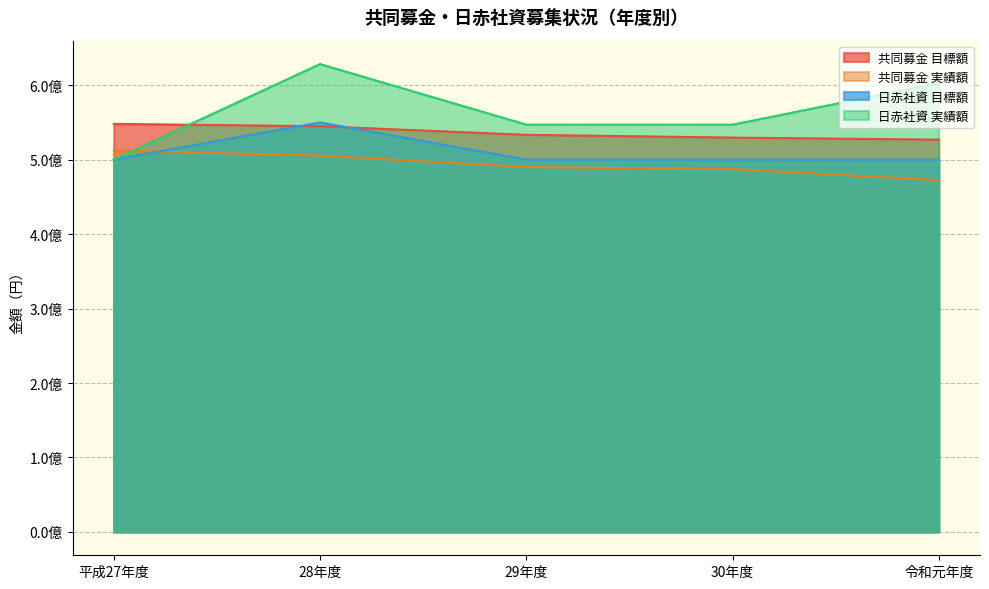

Which series has the widest spread of values?

日赤社資 実績額